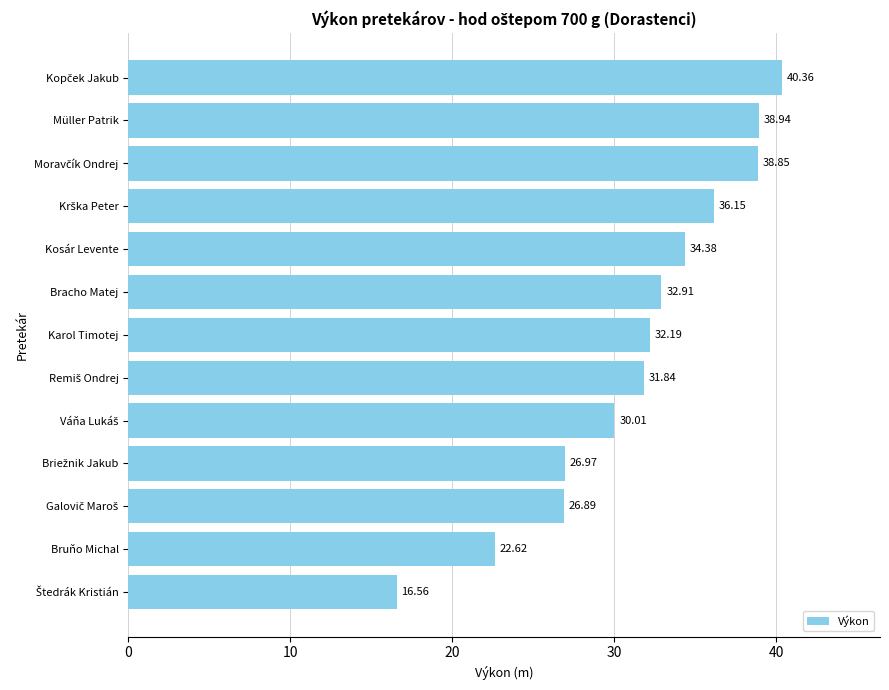

What is the sum of all values?

408.7